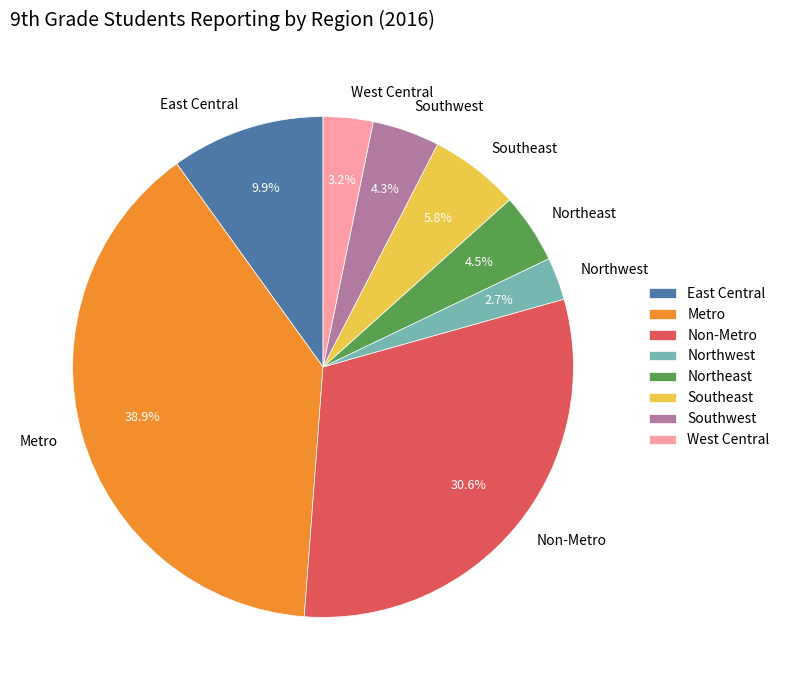

The Southeast slice represents 6% of the pie. True or false?

True